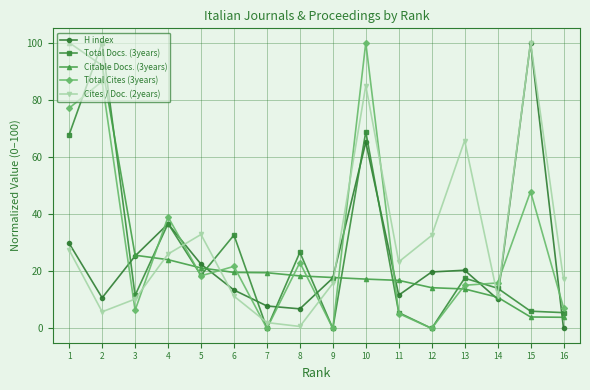

Is it true that Total Docs. (3years) equals 118.4 at 10?

False